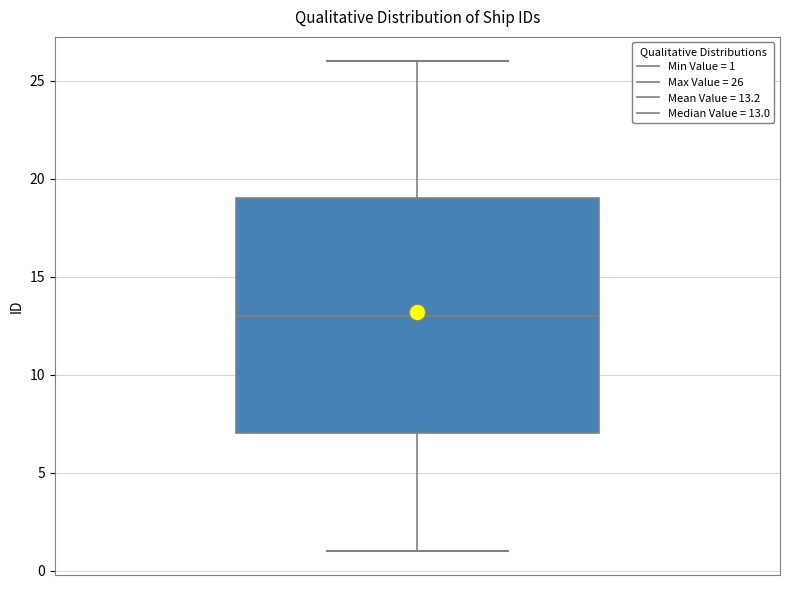

Read this box plot against the y-axis: the position of the median line, the range covered by the box, and the ends of both whiskers. The values are not printed on the chart, so give them approximately, as read against the axis.

median 13, box 7 to 19, whiskers 1 to 26